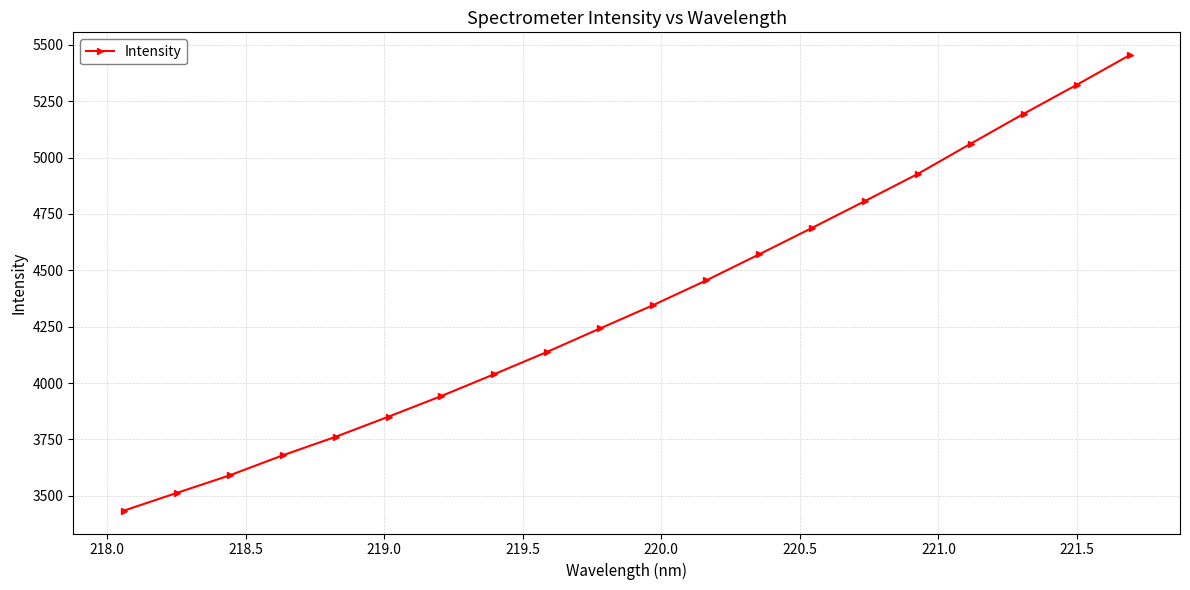

What is the value of the 18th point from the left?

5194.6